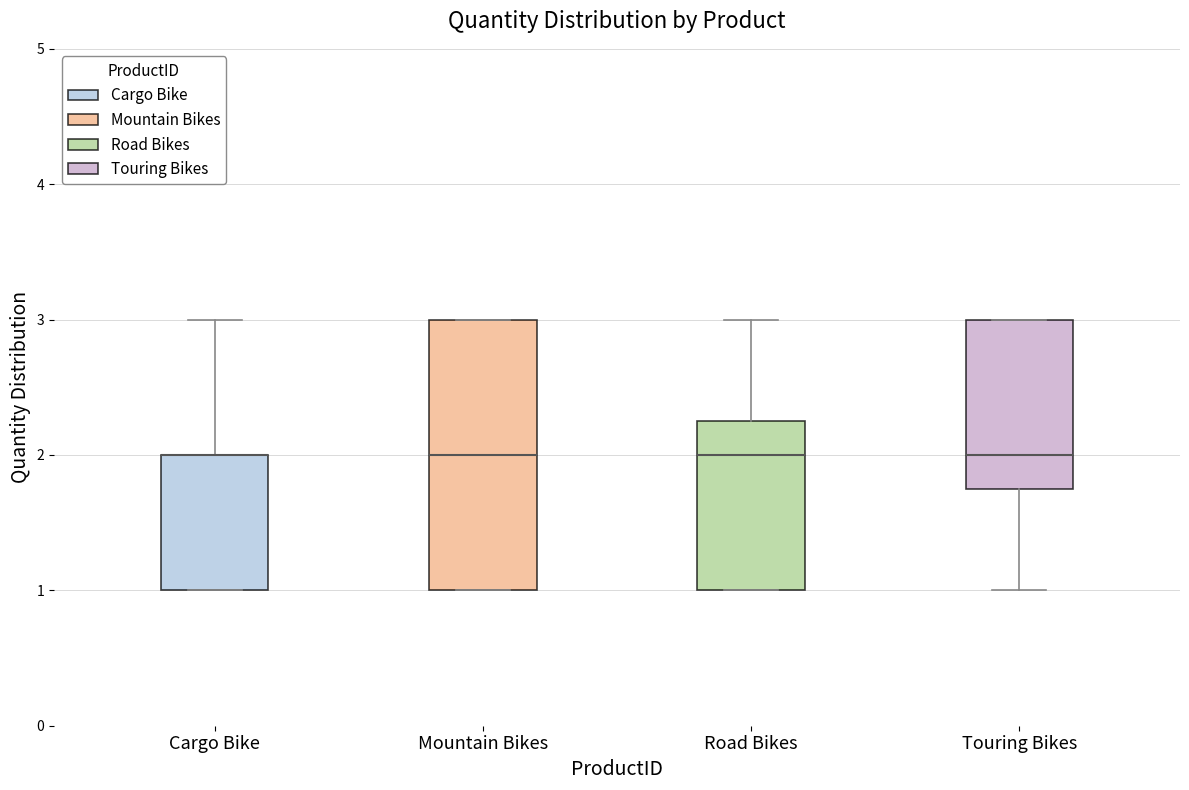

Reading left to right, read every box against the y-axis: the position of its median line, the range the box covers, and the ends of its whiskers. The values are not printed on the chart, so give them approximately, as read against the axis.

Cargo Bike: median 2.0 (drawn on the box's upper edge), box 1.0 to 2.0, whiskers 1.0 to 3.0
Mountain Bikes: median 2.0, box 1.0 to 3.0, whiskers 1.0 to 3.0
Road Bikes: median 2.0, box 1.0 to 2.3, whiskers 1.0 to 3.0
Touring Bikes: median 2.0, box 1.8 to 3.0, whiskers 1.0 to 3.0